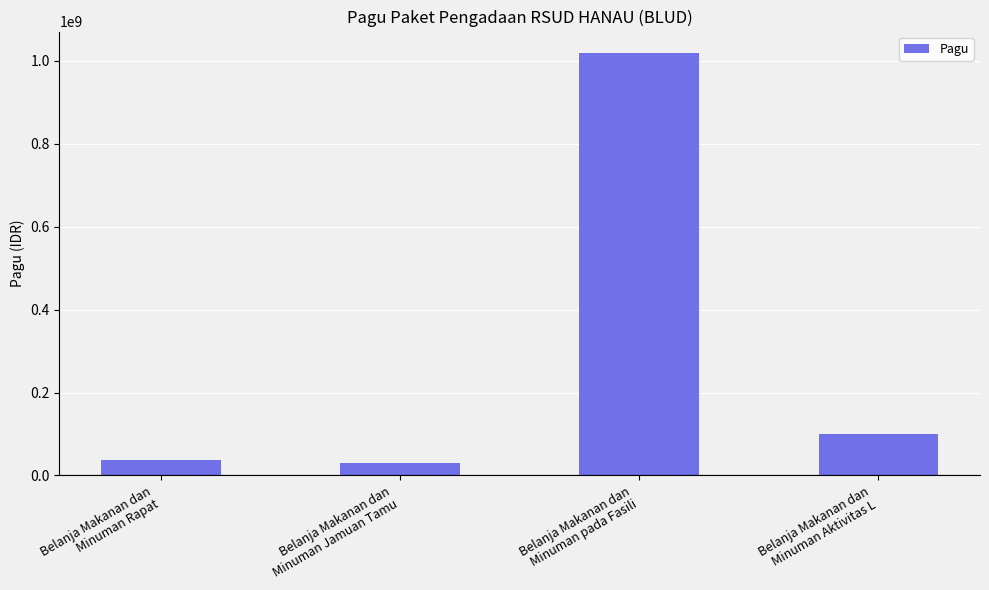

What is the sum of all values?

1186000000